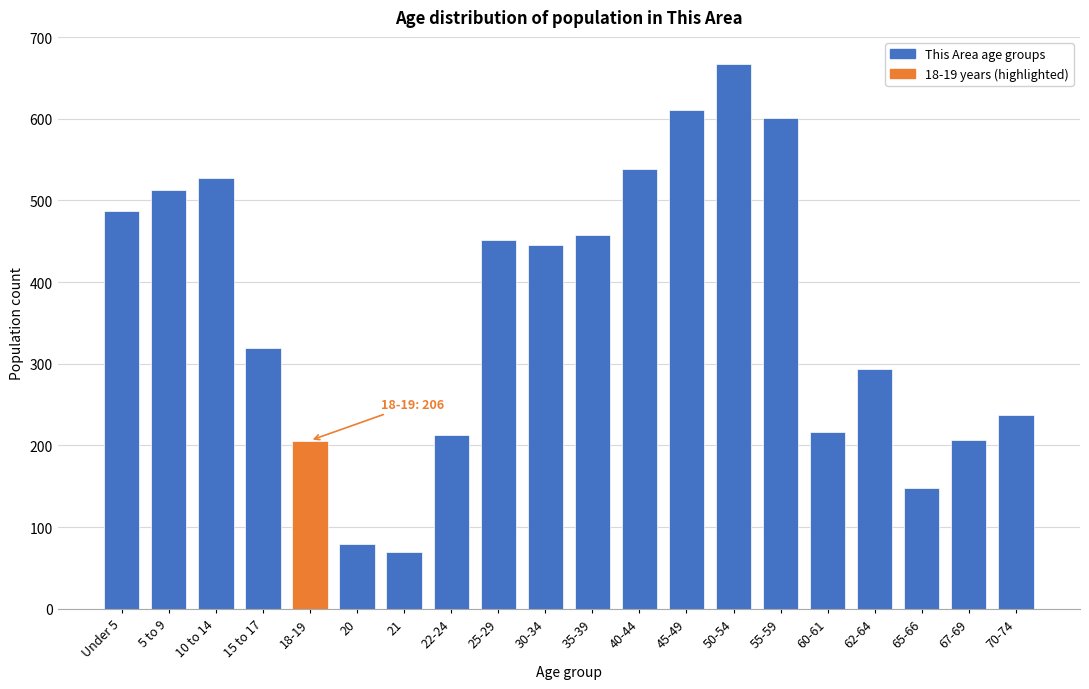

What is the label of the 18th bar from the right?

10 to 14